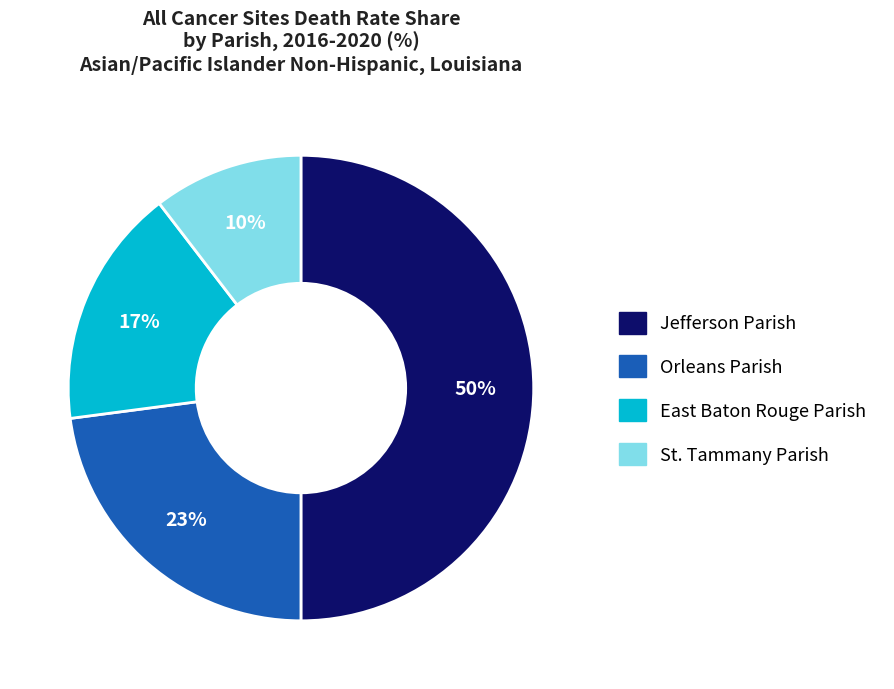

What is the largest slice in the pie chart?

Jefferson Parish